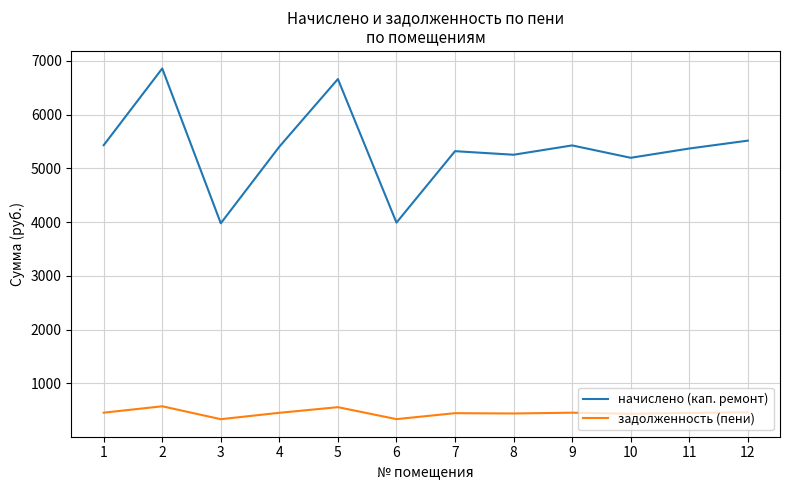

What is the difference between the maximum and second lowest values in the задолженность (пени) series?

239.1